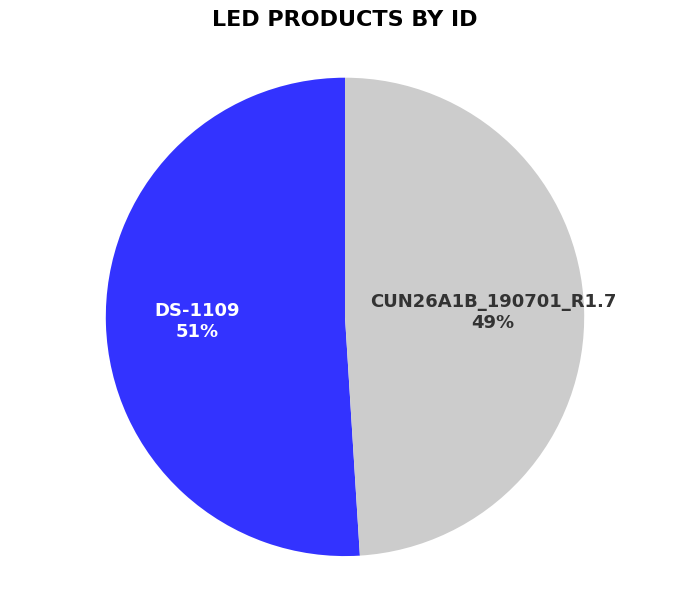

Is the sum of DS-1109 and CUN26A1B_190701_R1.7 greater than half?

Yes